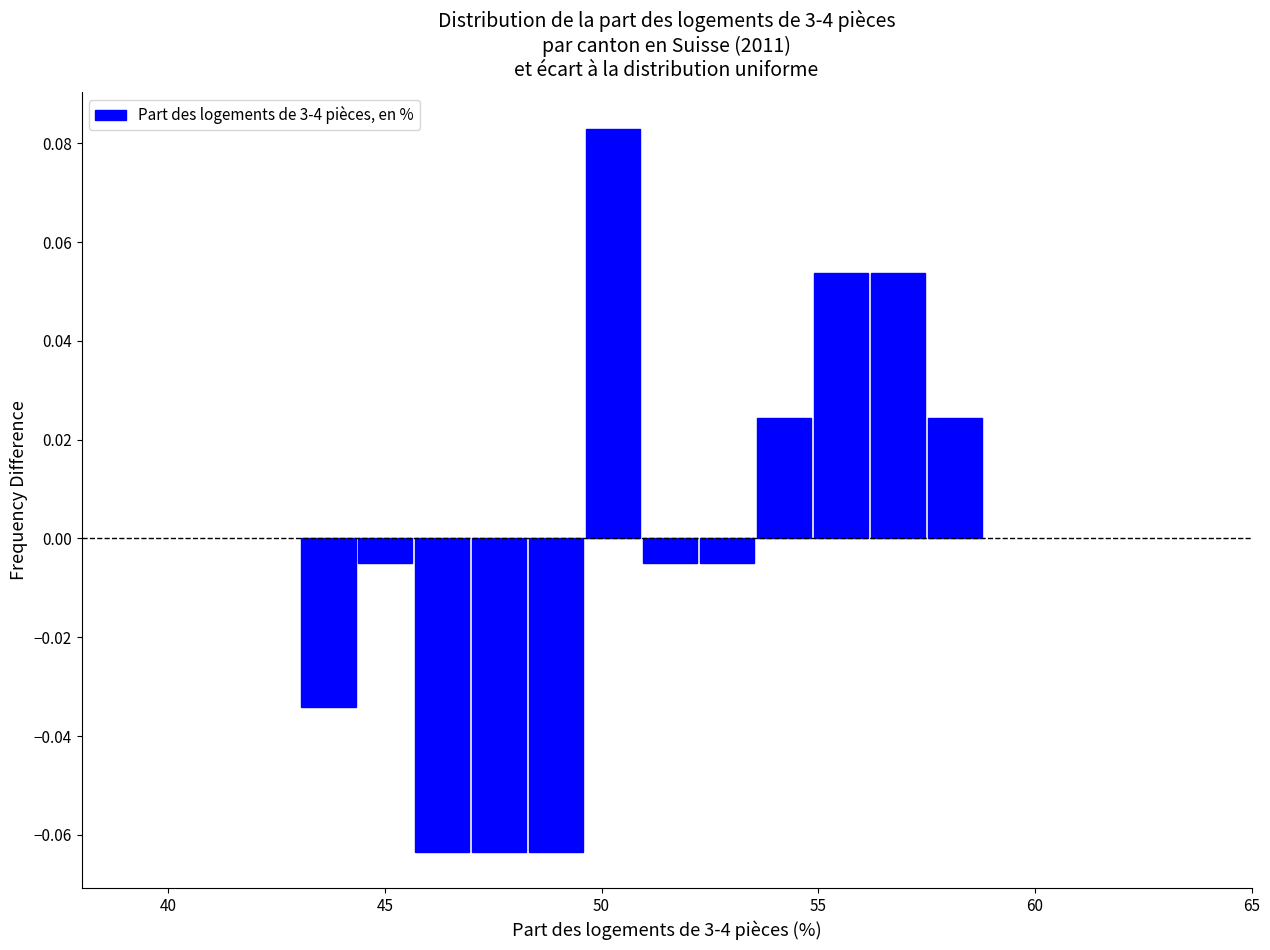

Read against the x-axis, roughly where is the centre of the tallest bar?

50.5